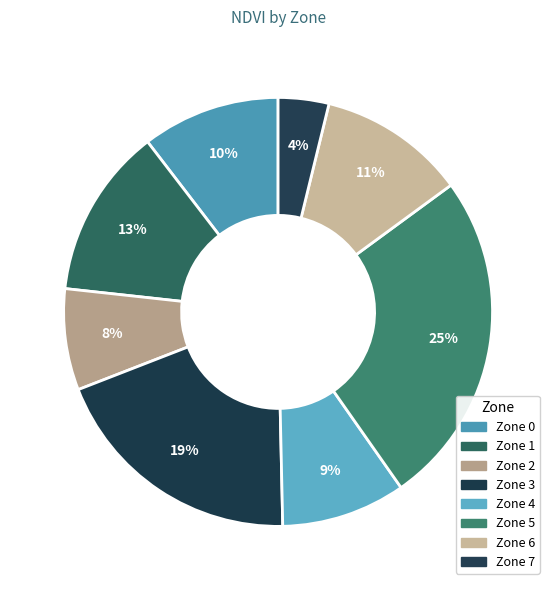

Which slice is the largest?

Zone 5